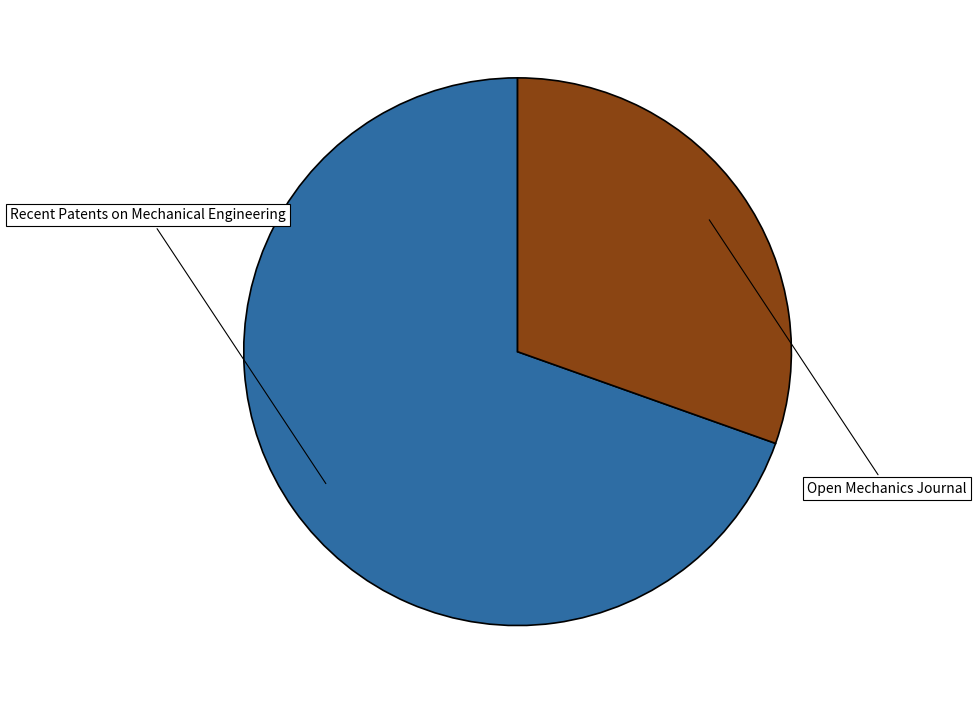

Is there a majority slice in this chart?

Yes